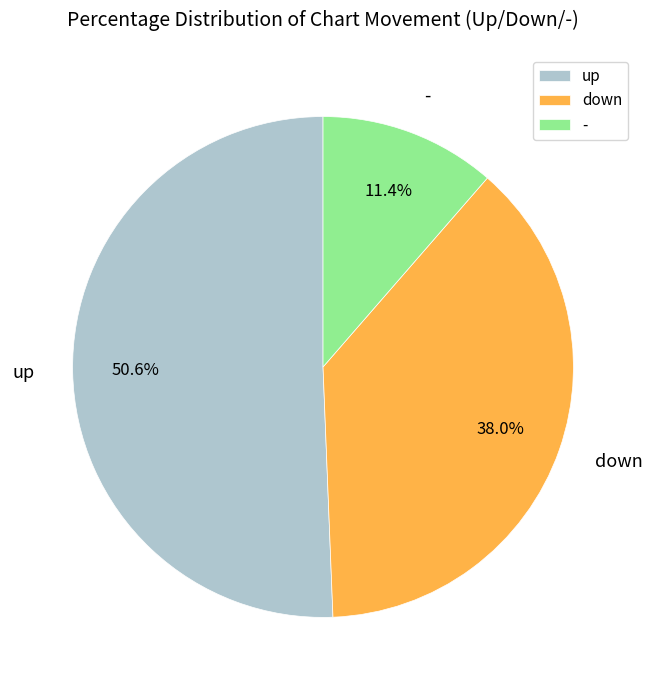

Is up the majority of the pie?

Yes